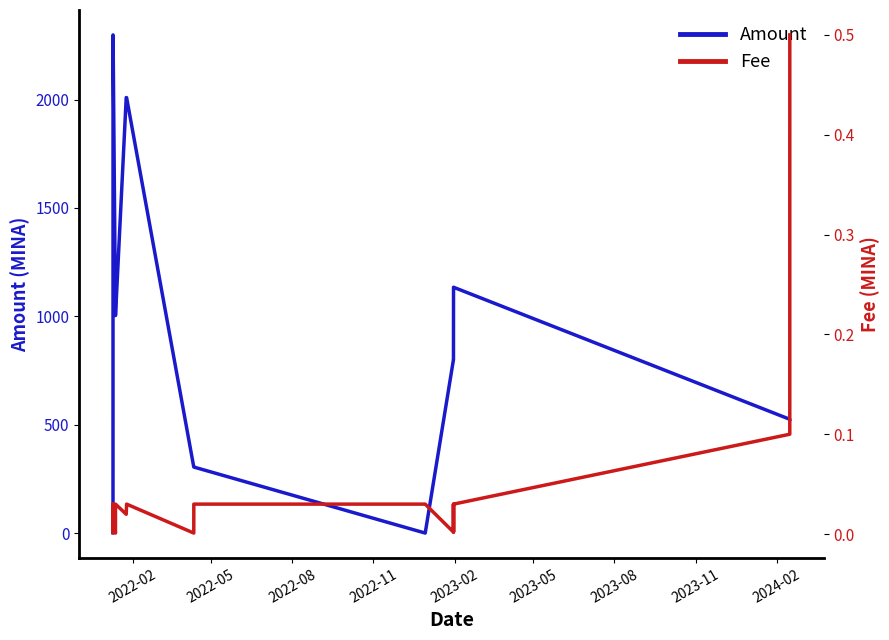

At how many categories does at least one series exceed 1099?

6